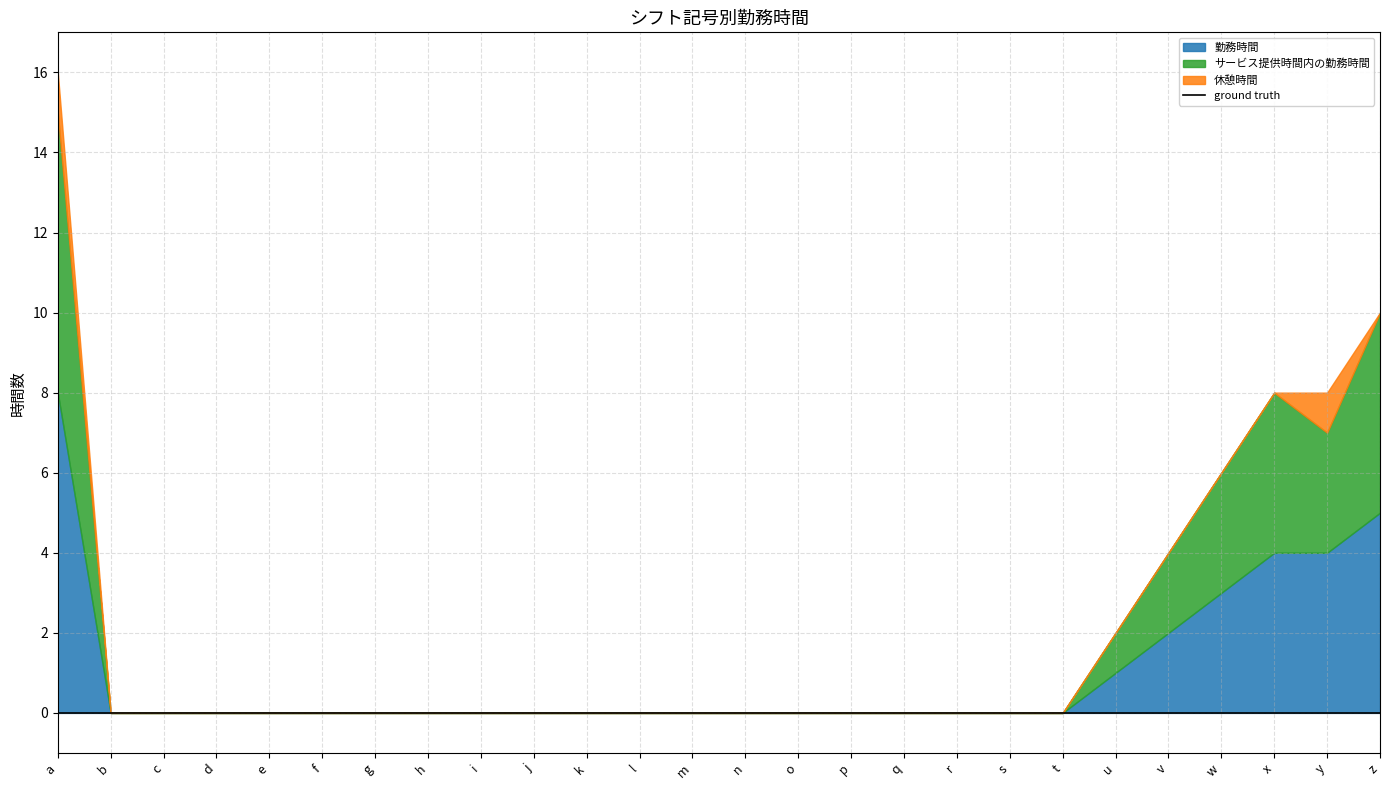

True or false: サービス提供時間内の勤務時間 and 勤務時間 intersect in this chart.

False